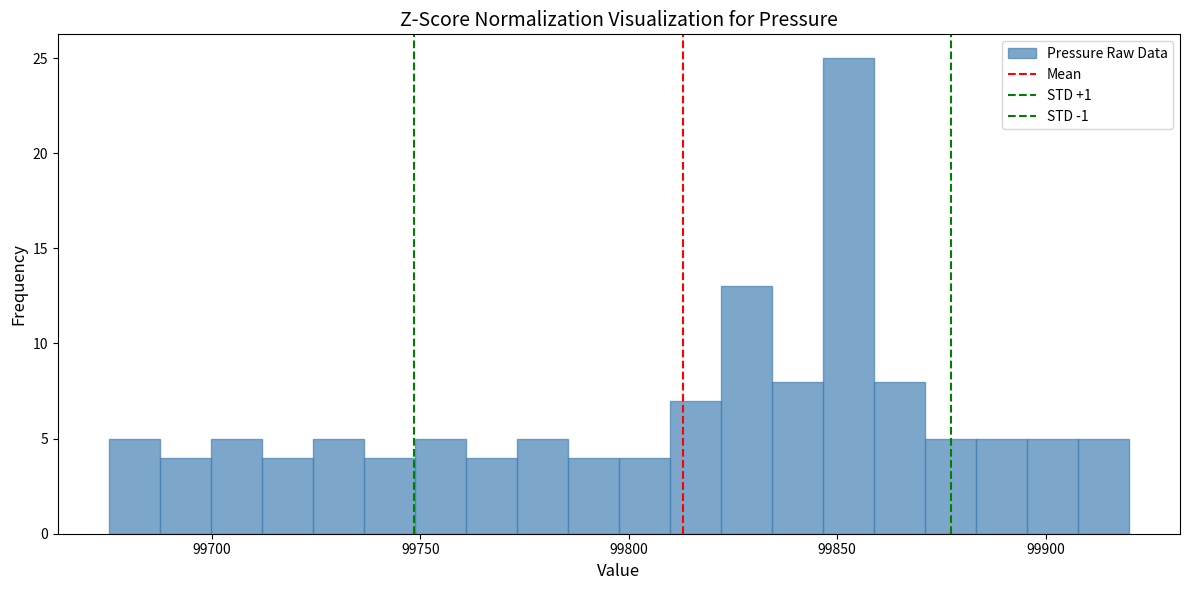

Around what value on the x-axis is the tallest bar? Give the approximate position of its centre, as read against the axis.

99855